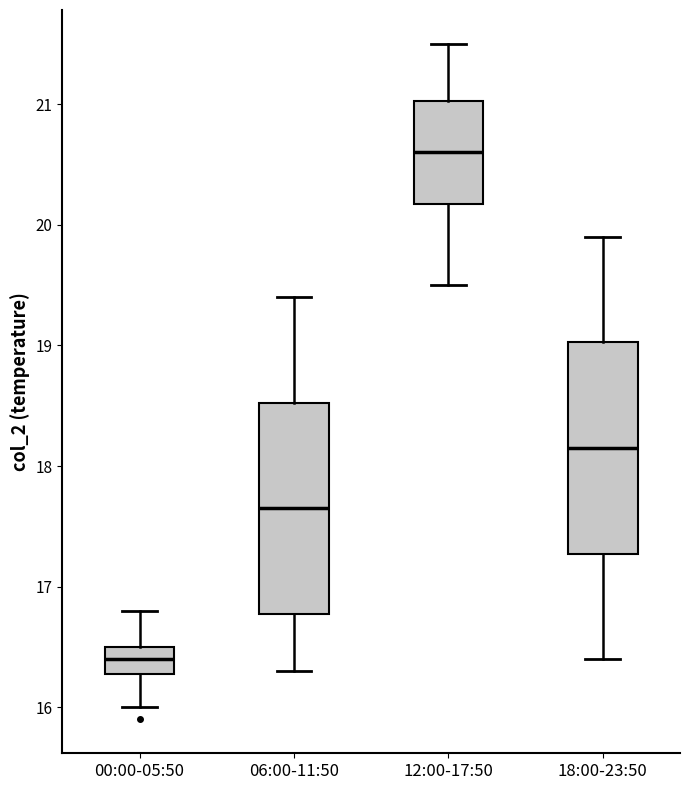

Which box has the lowest median line?

00:00-05:50